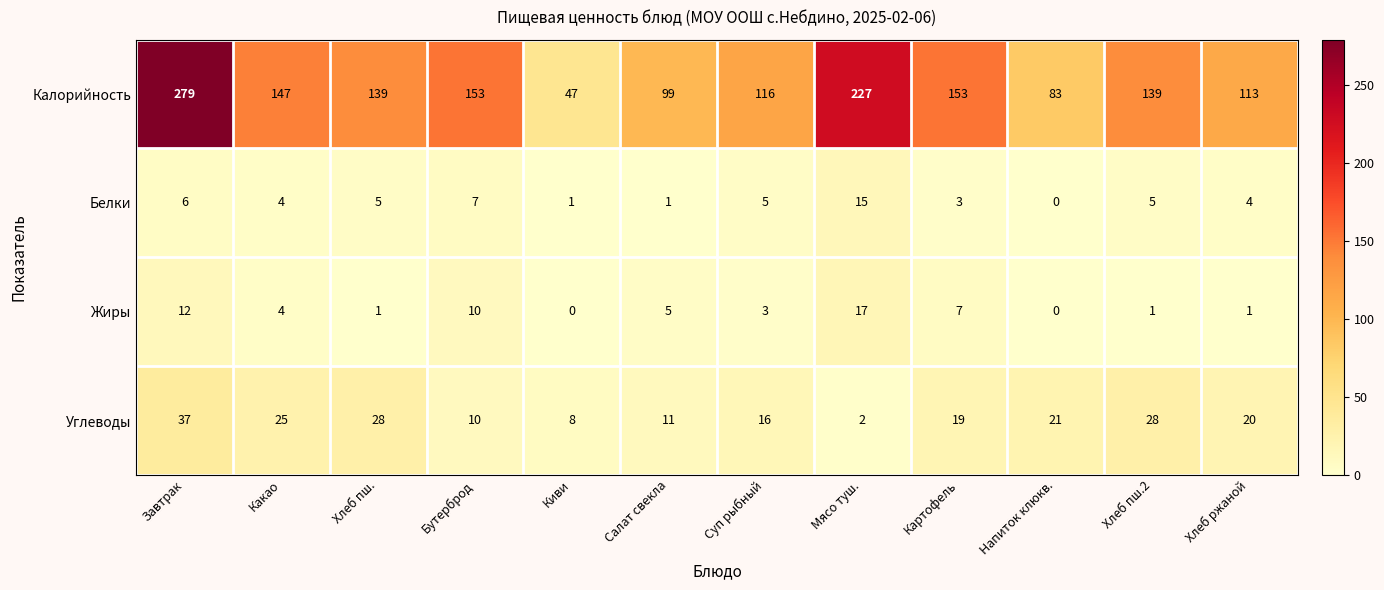

What is the spread (max minus min) of values at Хлеб пш.?

138